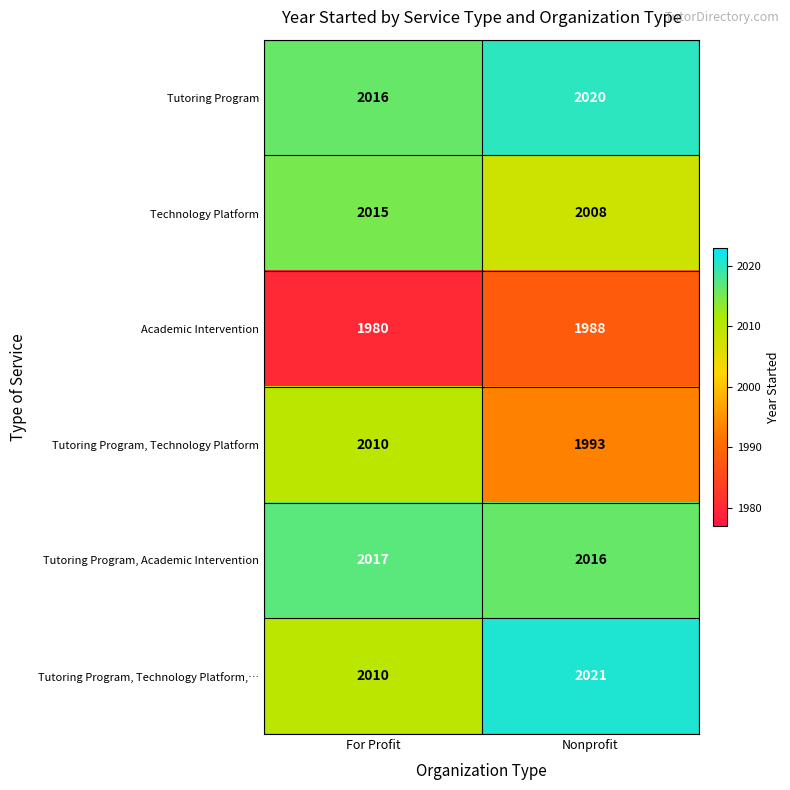

What is the smallest value displayed?

1980